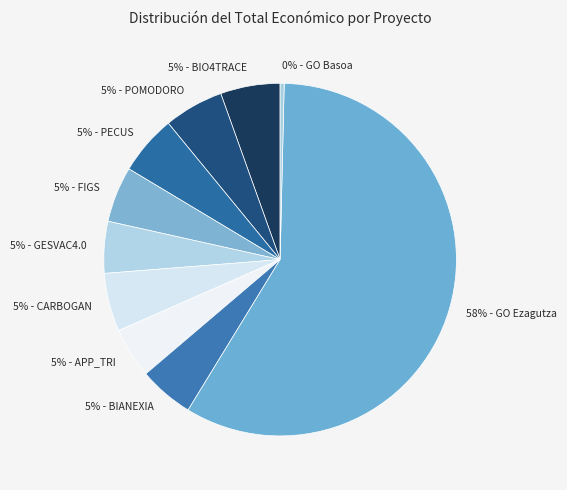

Count the number of slices in the pie.

10